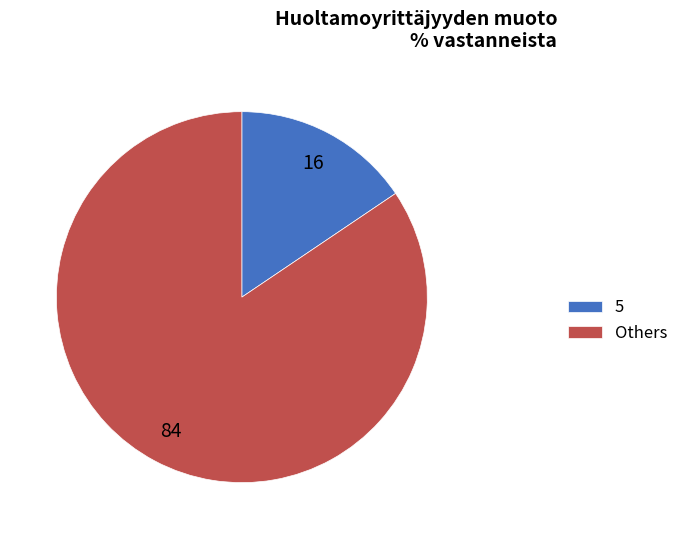

Count the number of slices in the pie.

2